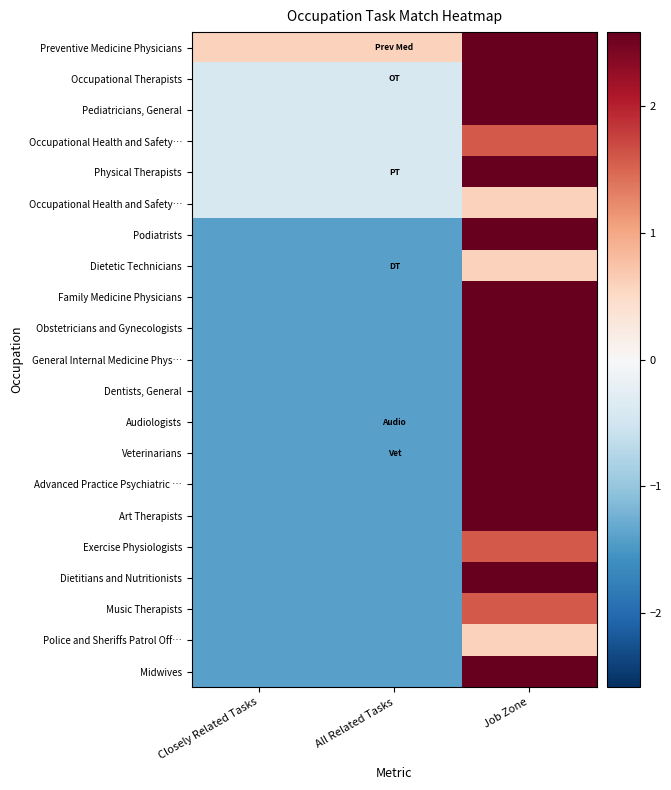

How many series are shown in this chart?

21